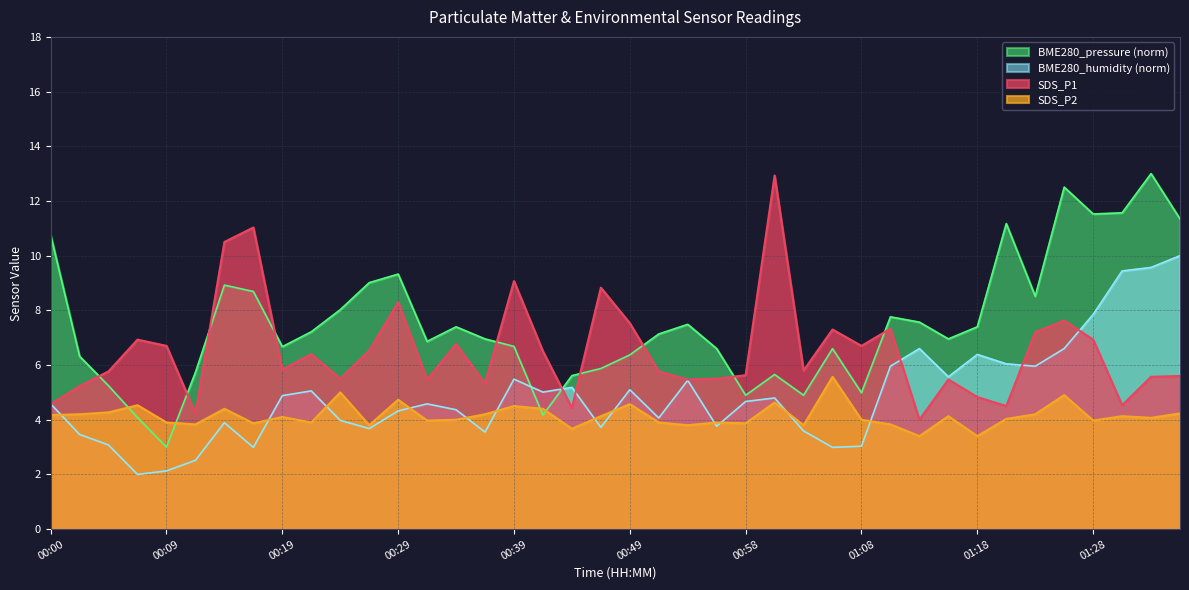

What is the highest value of the SDS_P1 series?

12.9